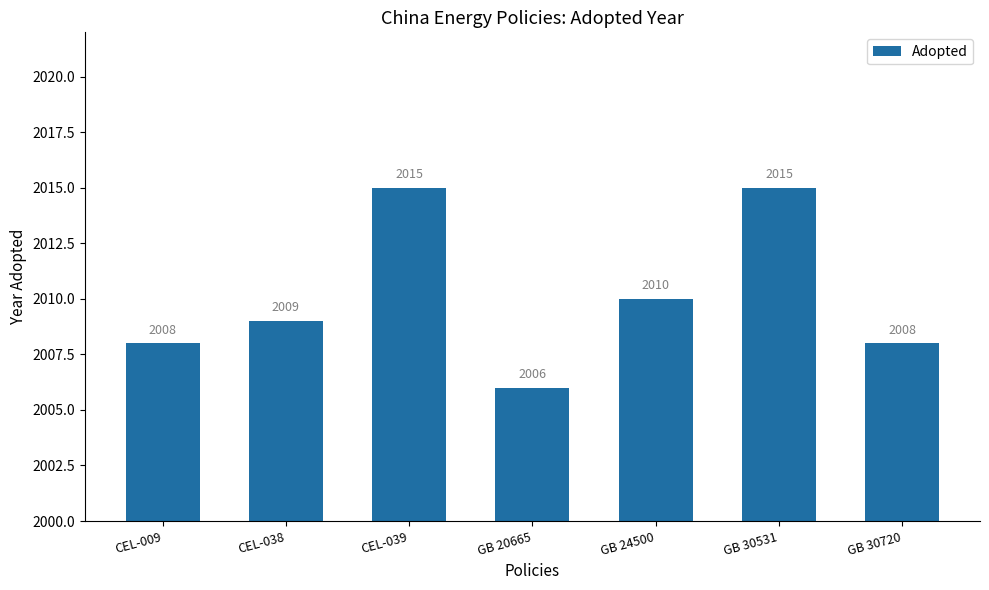

What is the difference between the second highest and second lowest values?

7